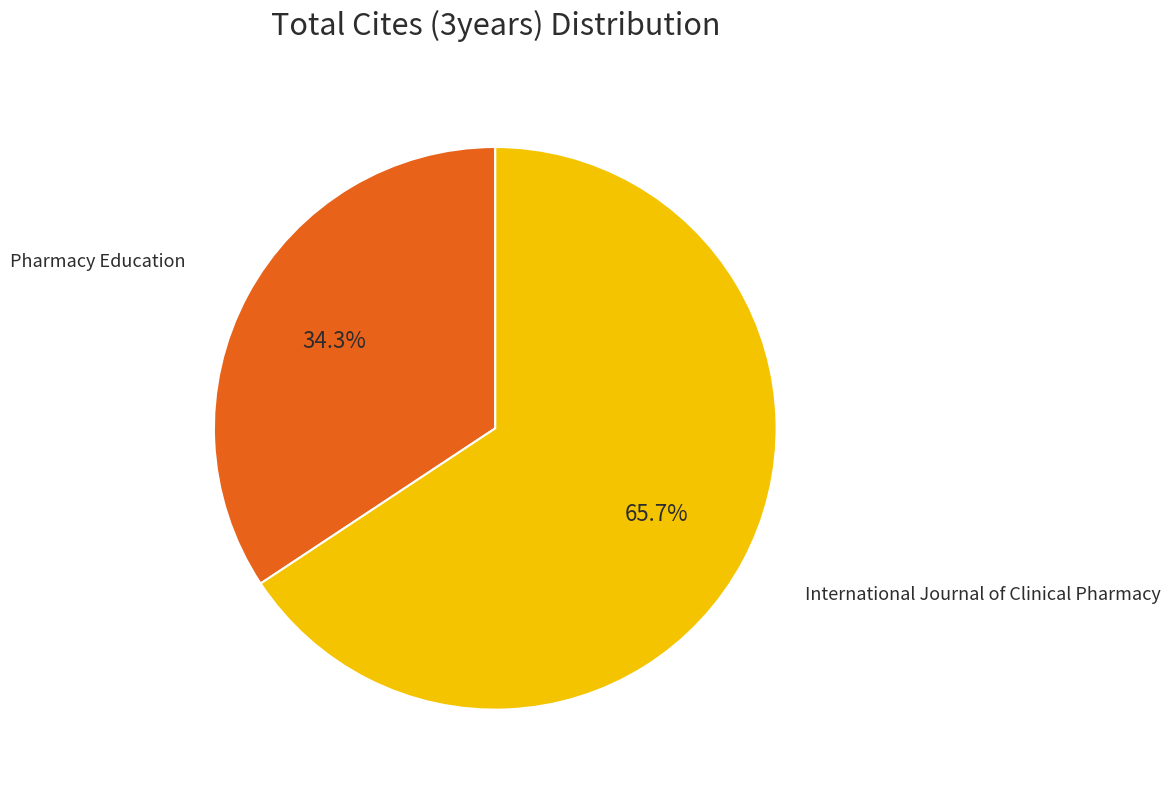

Does any single category account for the majority?

Yes